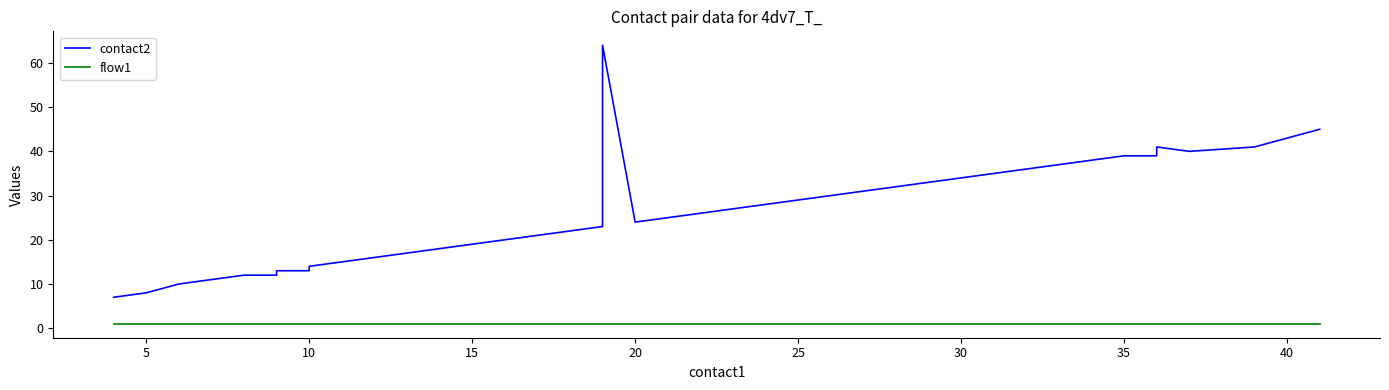

What are all the series names shown in the legend?

contact2, flow1